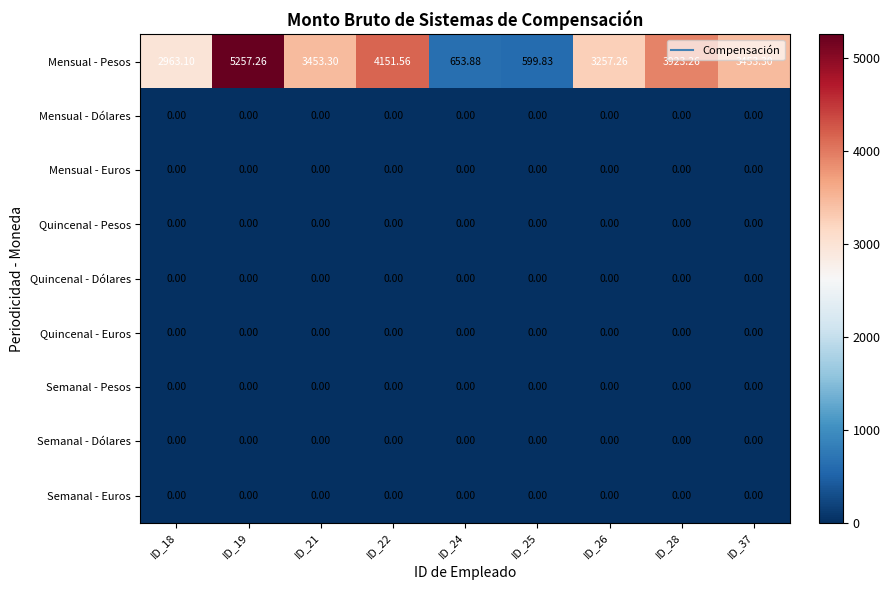

Which series has the widest spread of values?

Mensual - Pesos